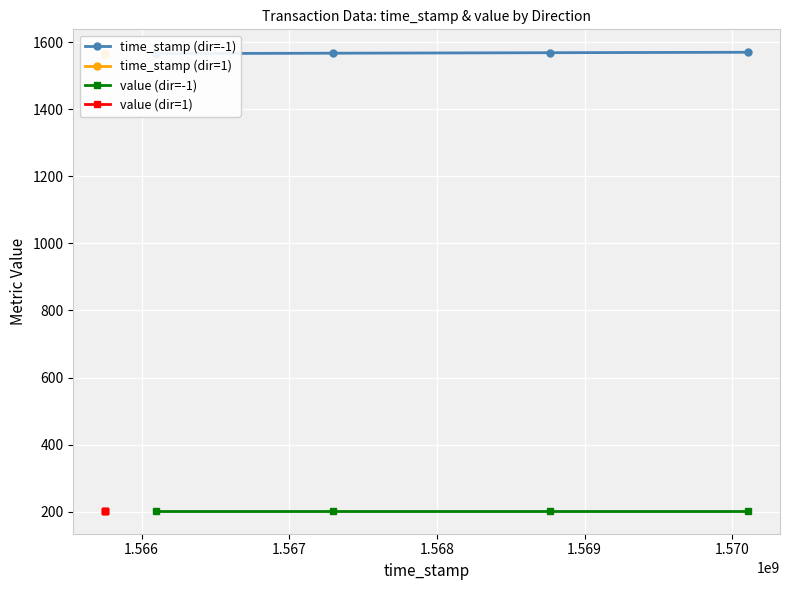

True or false: value (dir=-1) and time_stamp (dir=-1) intersect in this chart.

False